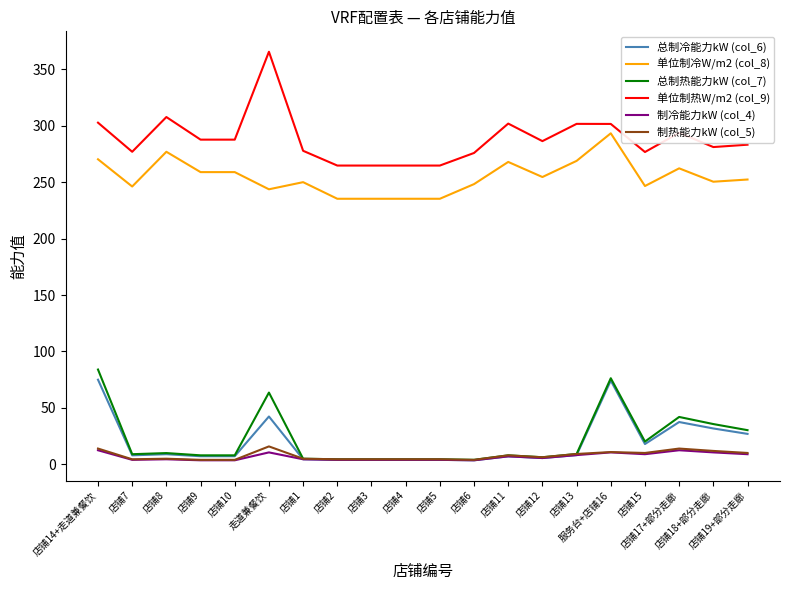

In 单位制热W/m2 (col_9), how many points are higher than both neighbors (excluding endpoints)?

5